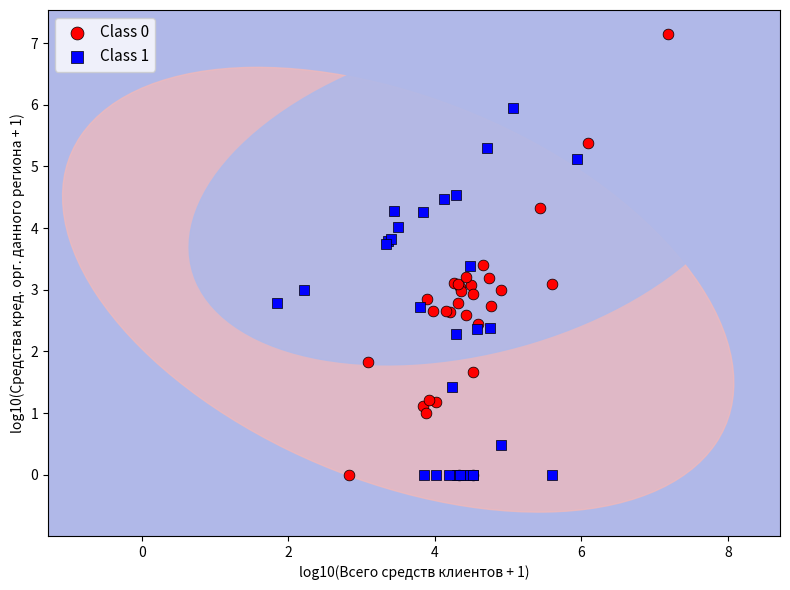

Which series has the widest spread of Y values?

Class 0